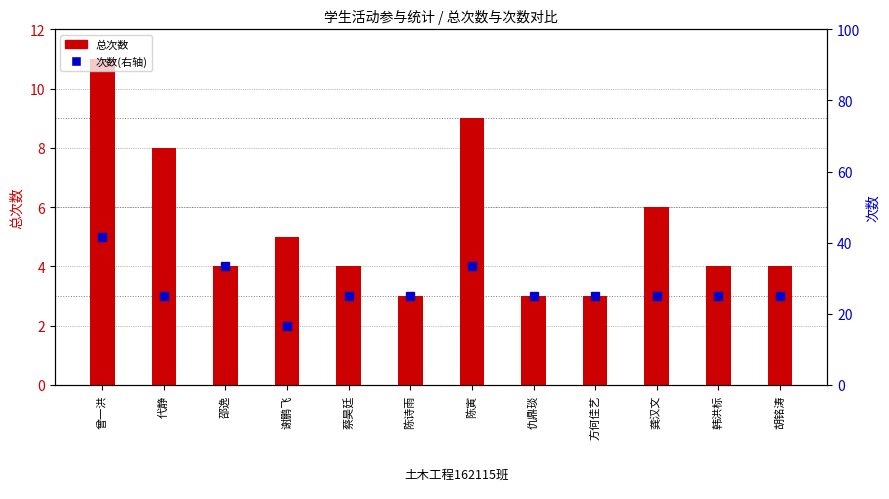

Which series has the largest range (max minus min)?

次数(右轴)